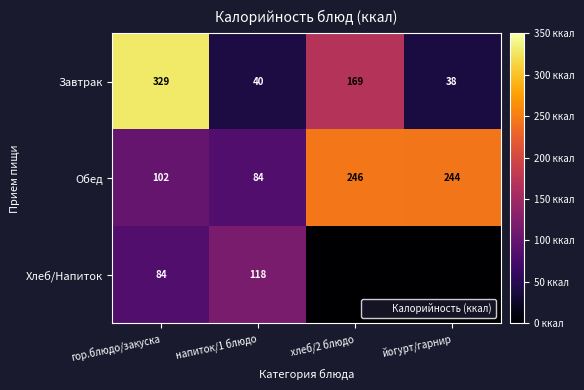

List the labels in order of Завтрак value, largest first.

гор.блюдо/закуска, хлеб/2 блюдо, напиток/1 блюдо, йогурт/гарнир